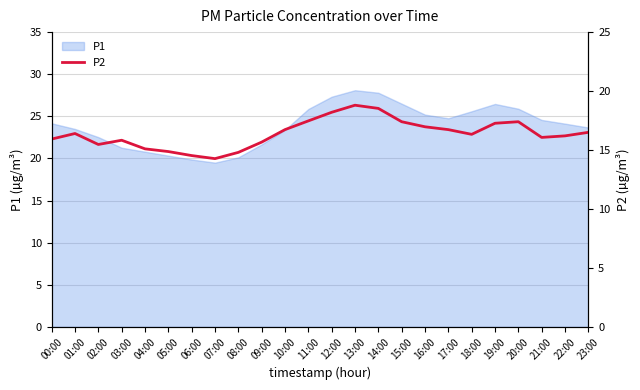

List the labels in order of value, smallest first.

07:00, 06:00, 08:00, 05:00, 04:00, 02:00, 09:00, 03:00, 00:00, 21:00, 22:00, 18:00, 01:00, 23:00, 10:00, 17:00, 16:00, 19:00, 15:00, 20:00, 11:00, 12:00, 14:00, 13:00